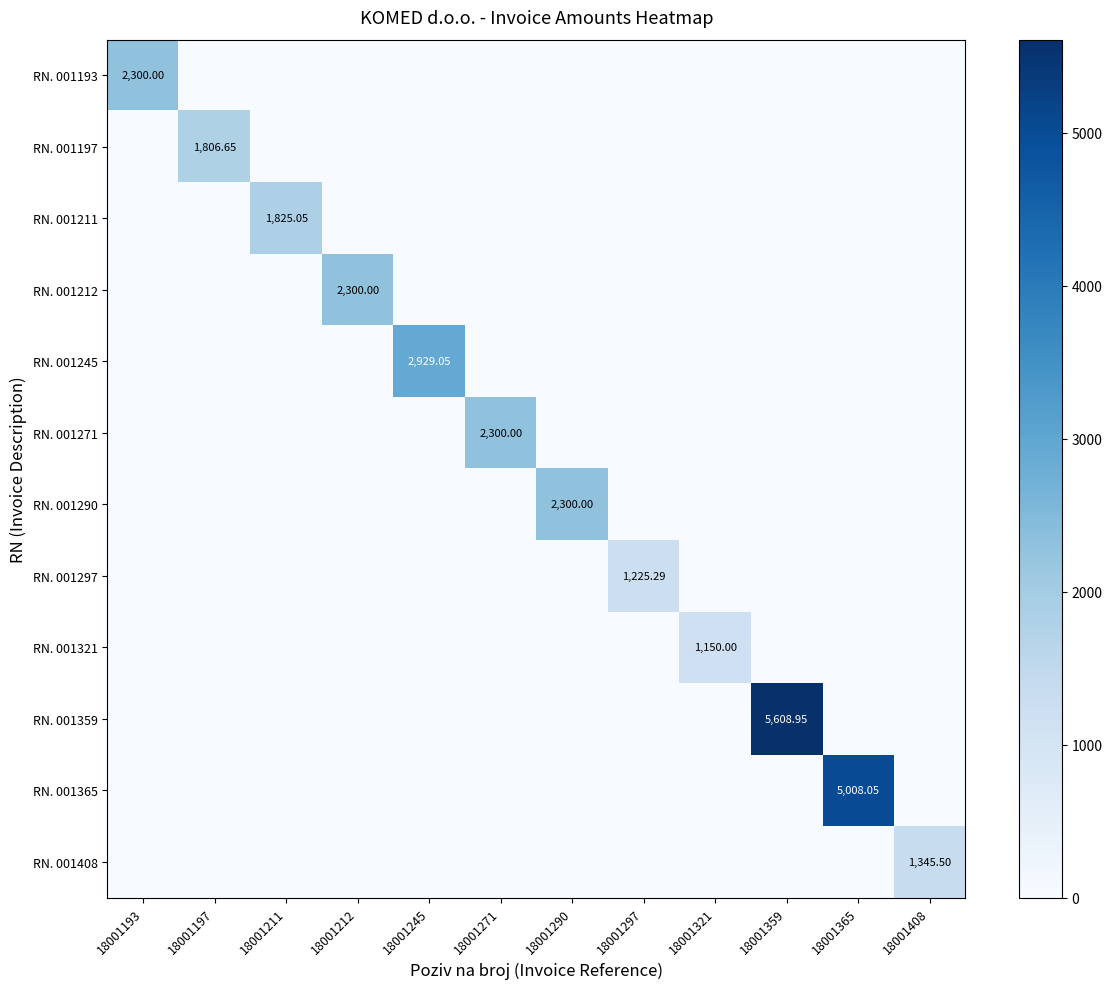

The value of RN. 001290 at 18001365 is -727.9. True or false?

False